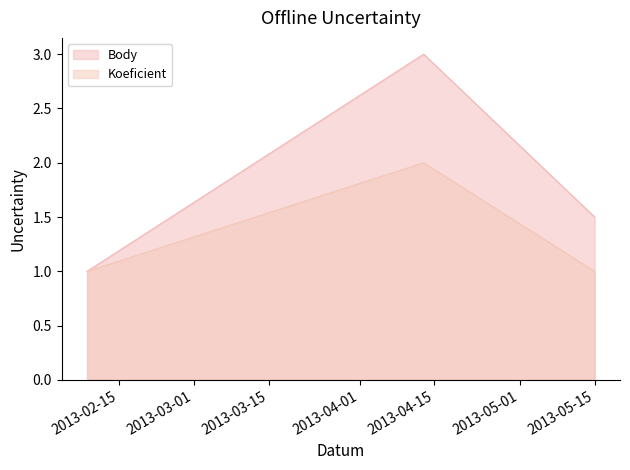

What is the difference between the maximum and minimum values in the Body series?

2.0